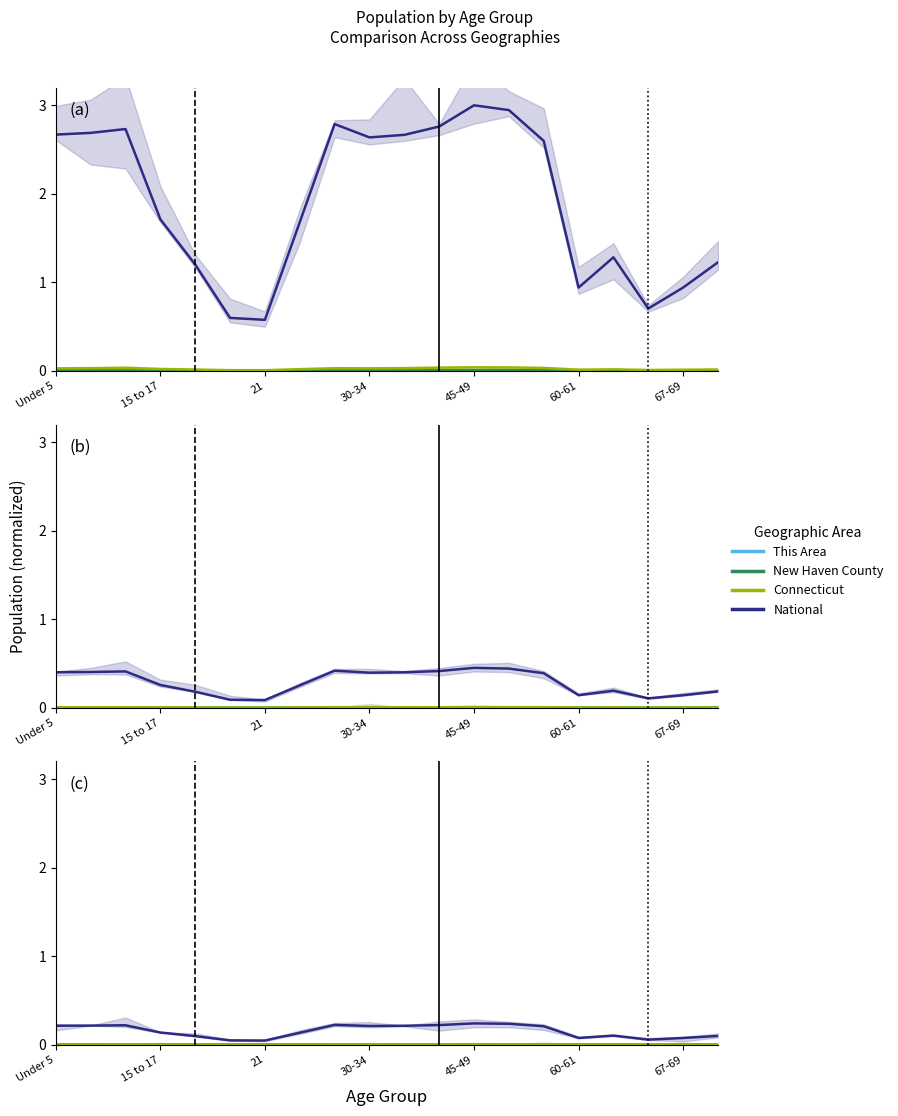

How many interior local valleys does the Connecticut series have?

4